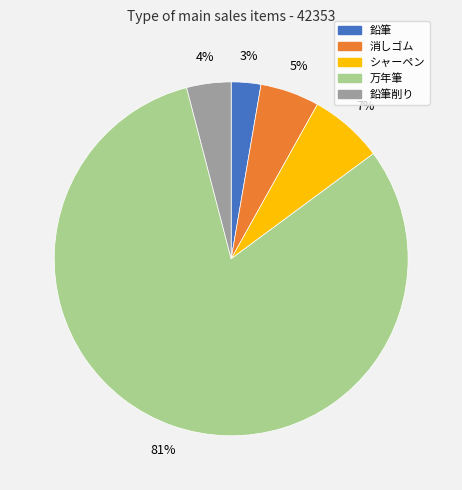

To the nearest percent, what is the difference between the largest and smallest slice percentages?

78%